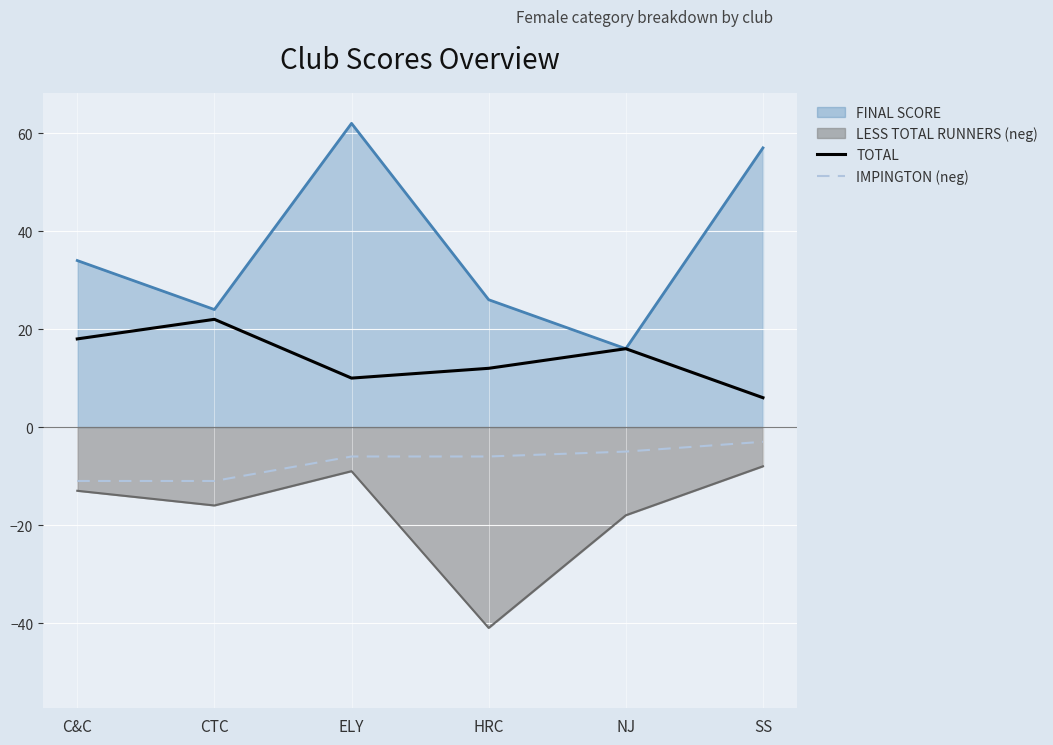

What is the total value across all series at HRC?

6